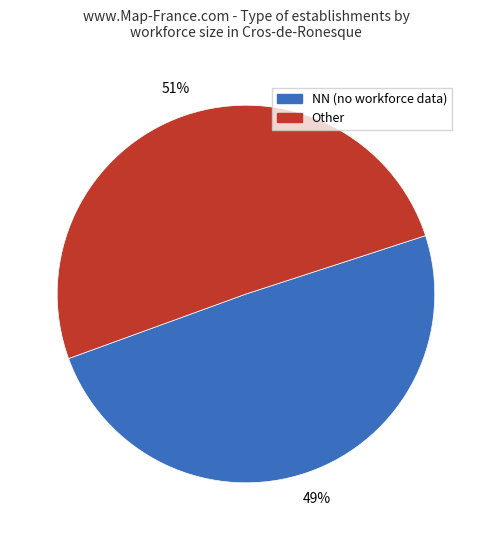

Is there a majority slice in this chart?

Yes